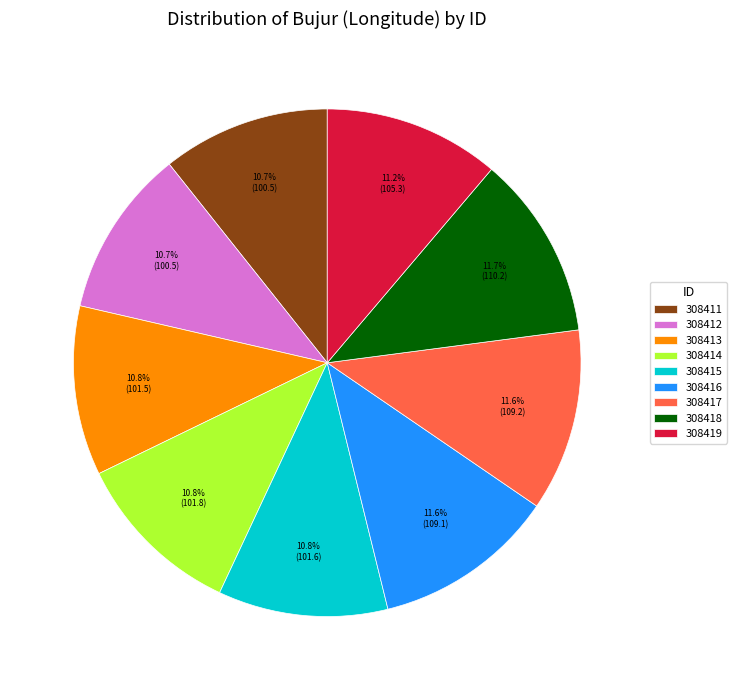

The 308412 slice represents 11% of the pie. True or false?

True